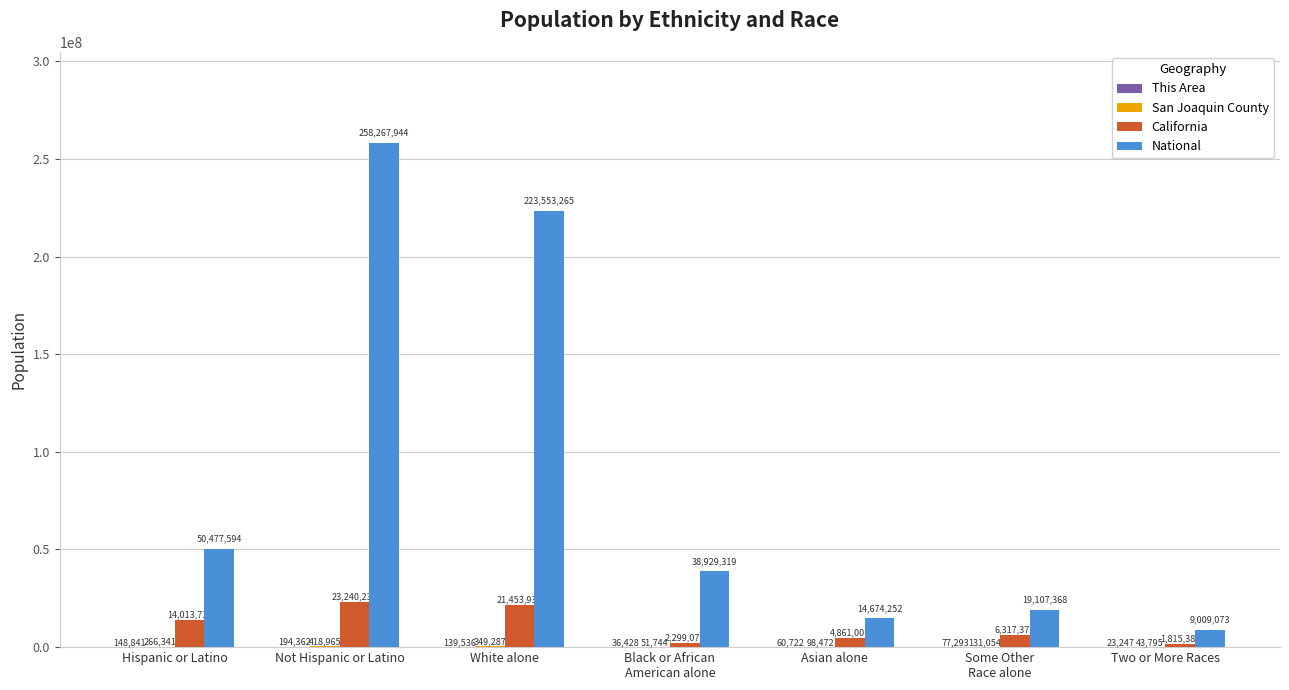

What value does the California series have at Hispanic or Latino, to the nearest 100?

14013700